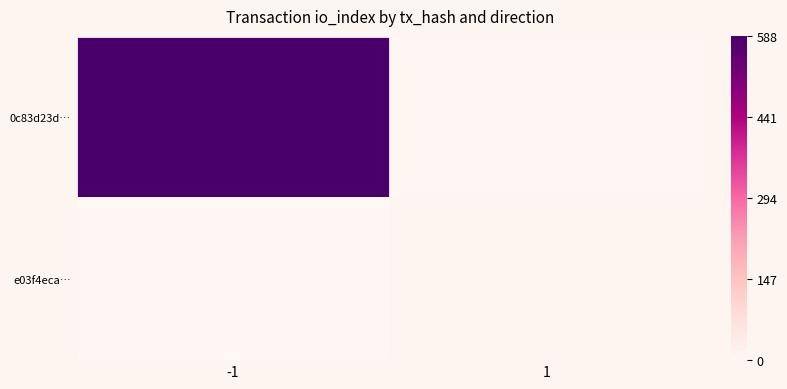

What is the maximum value shown in the chart?

1.0